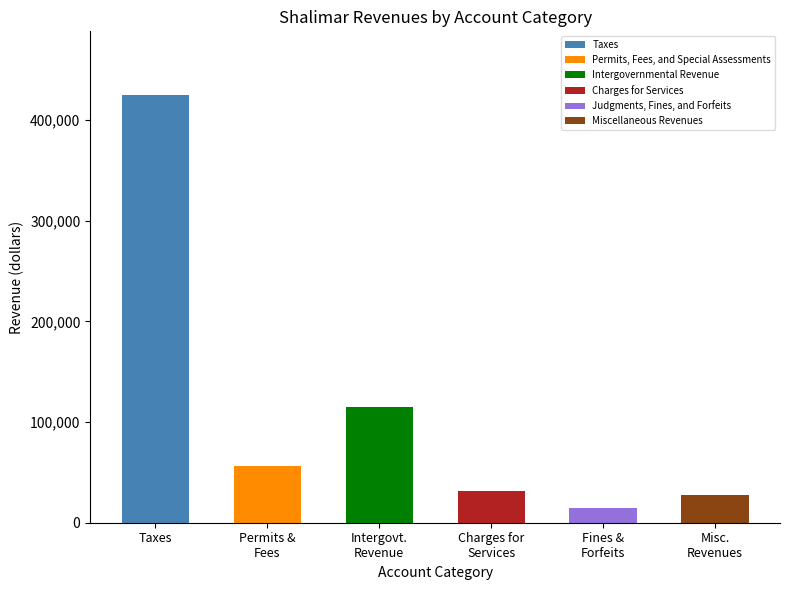

Reading left to right, list all the values displayed in this chart.

424413	56135	115284	31612	14436	27983